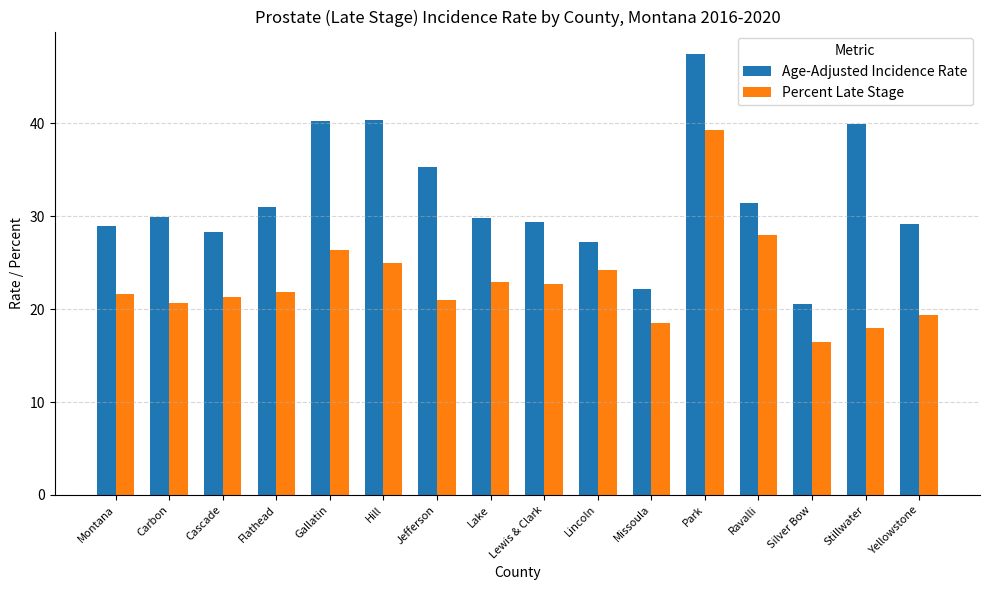

What is the average value of the Percent Late Stage series?

23.0